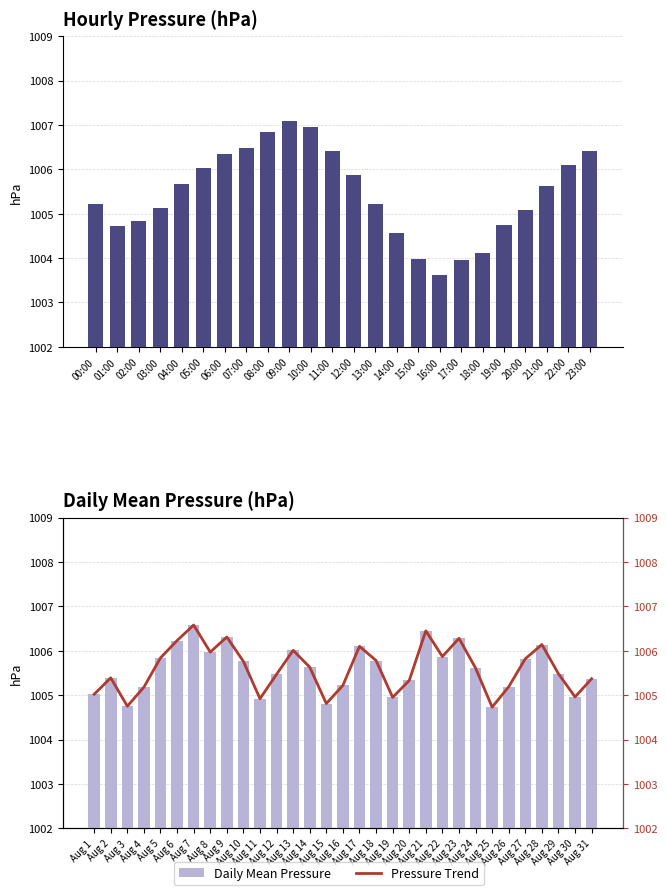

Is it true that the value at 01:00 is 1382.7?

False